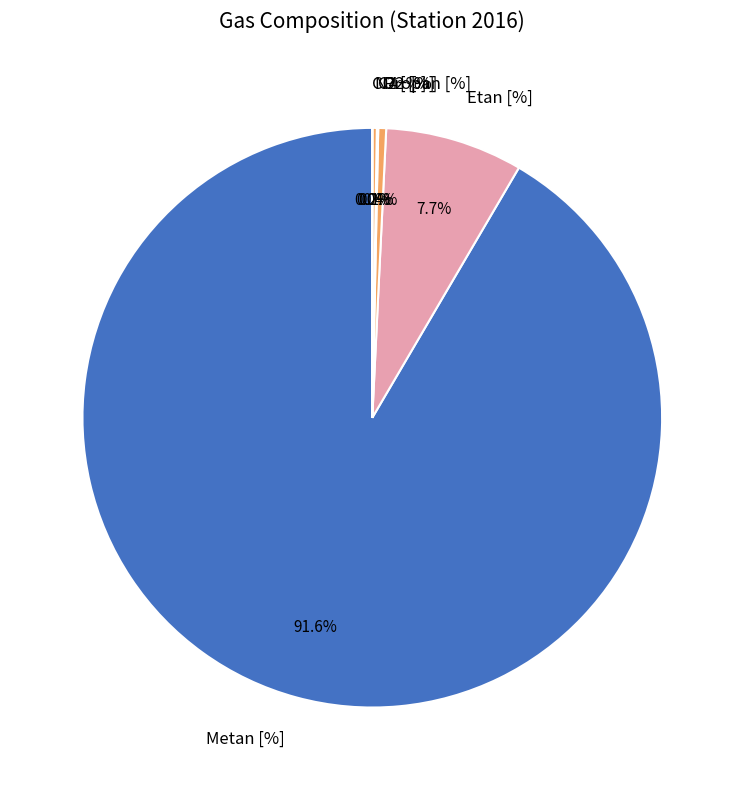

What portion of the pie excludes Etan [%]?

92.3%